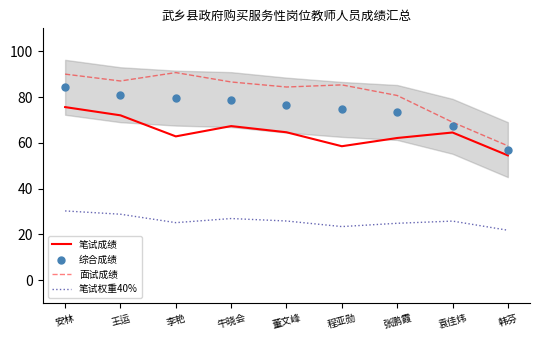

Which series reaches the minimum Y coordinate?

笔试权重40%